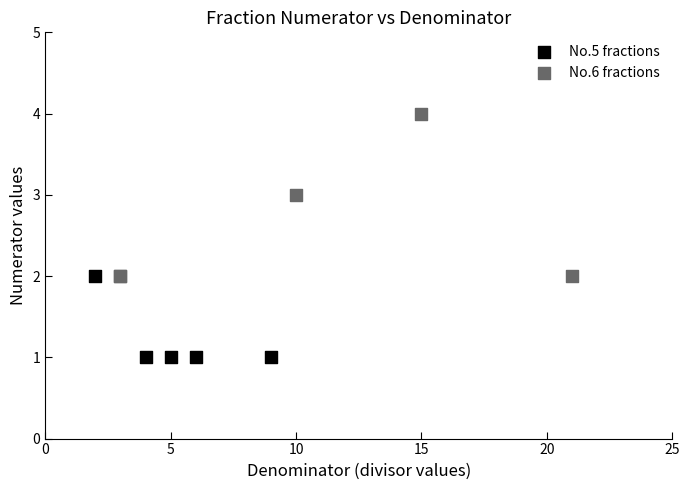

What are all the series names shown in the legend?

No.5 fractions, No.6 fractions